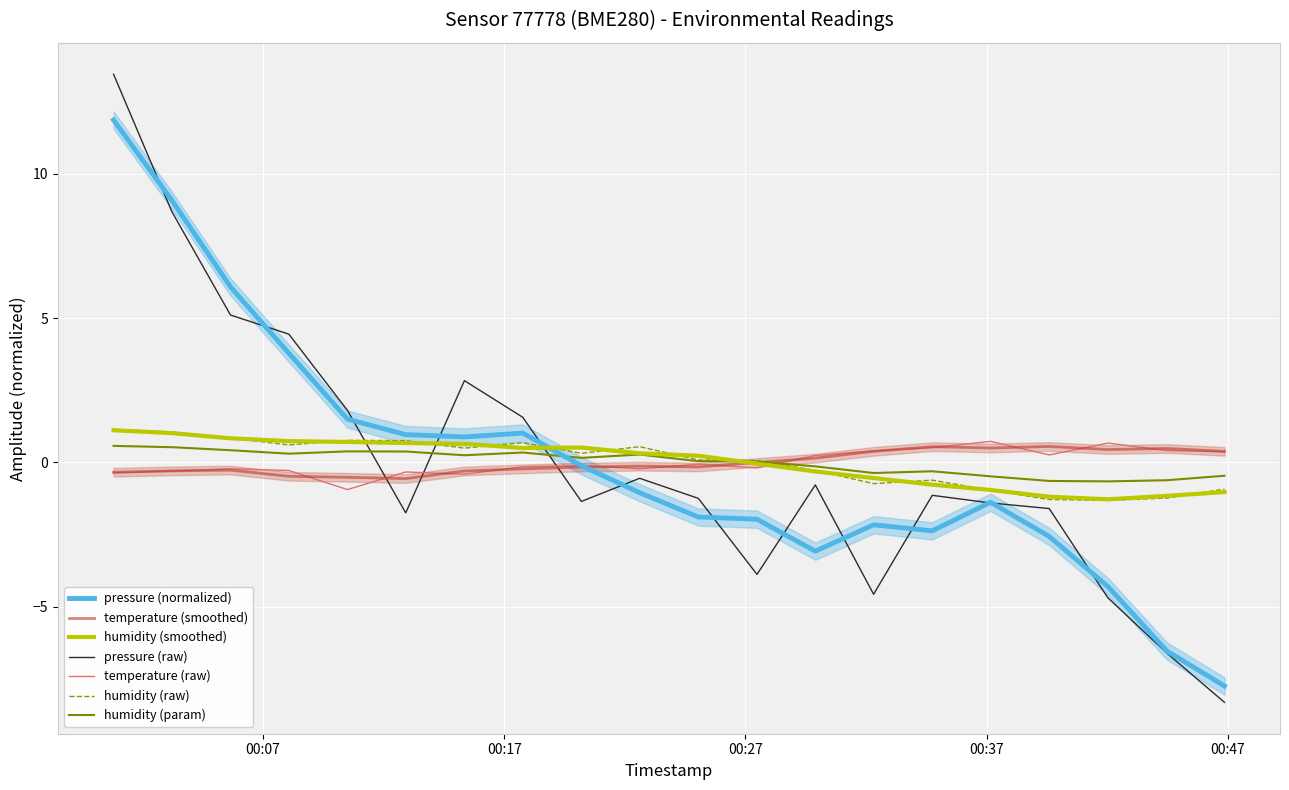

What is the lowest value of the pressure series?

-8.3